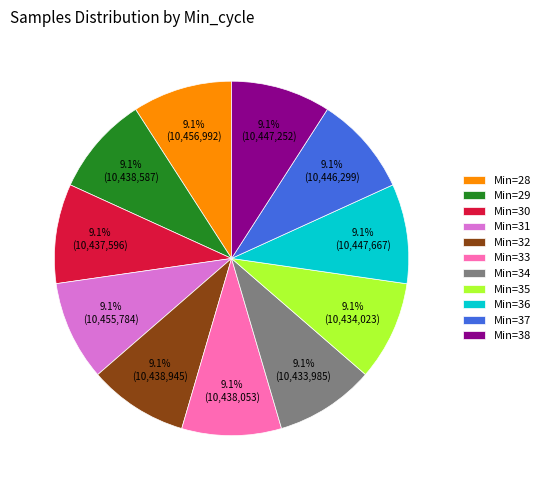

Do Min=37 and Min=31 together represent more than half of the pie?

No